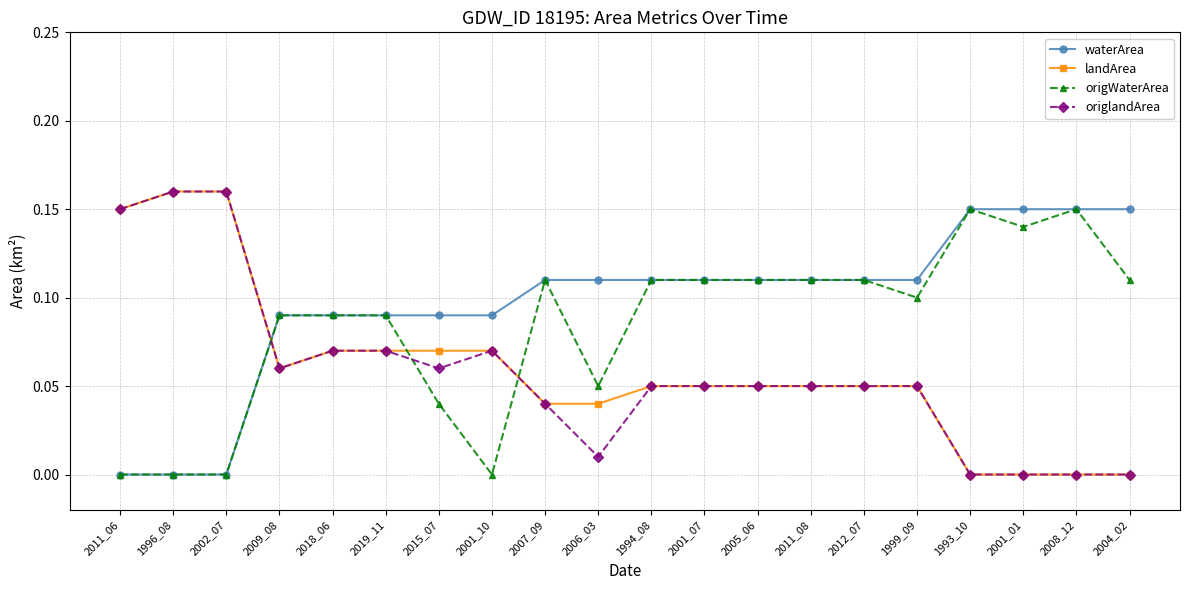

Which series has the largest total across all categories?

waterArea